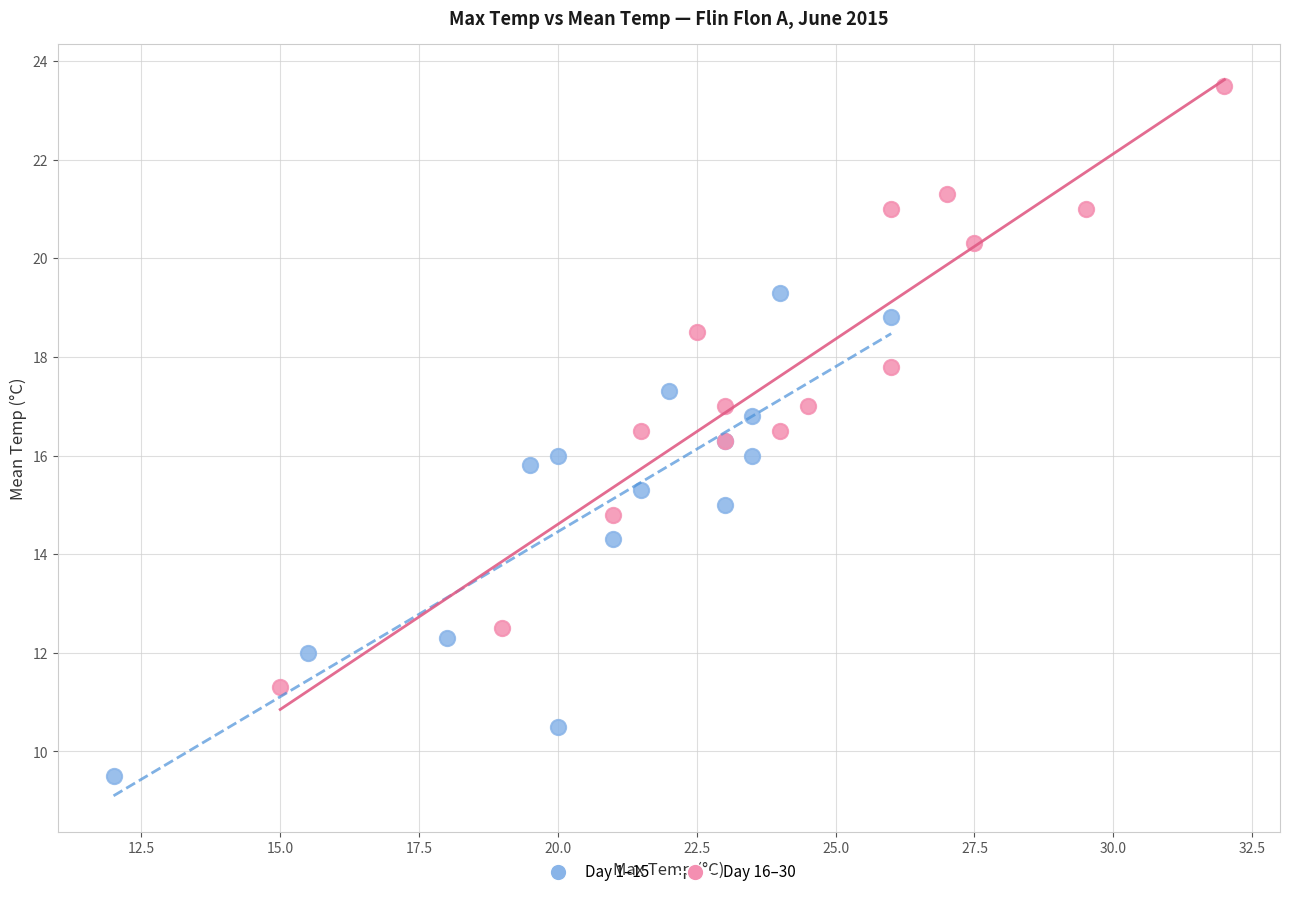

Which series contains the lowest Y value?

Day 1–15